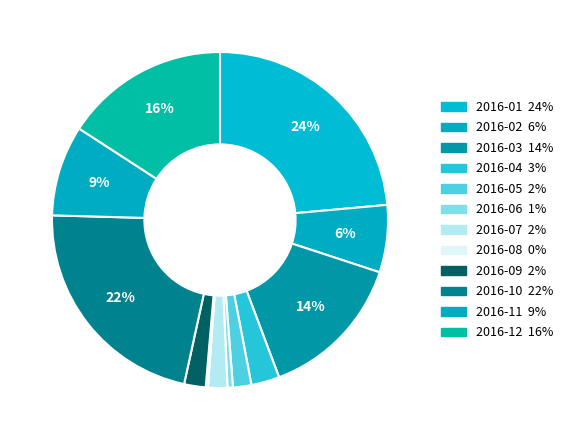

To the nearest percent, what is the difference between the largest and smallest slice percentages?

23%